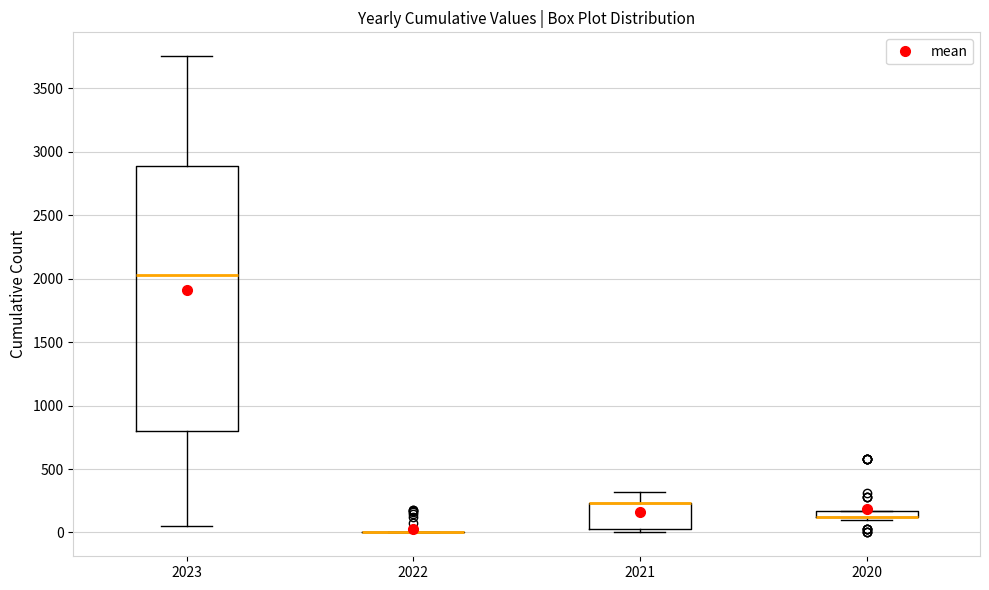

Which box is the tallest, from its lower edge to its upper edge?

2023